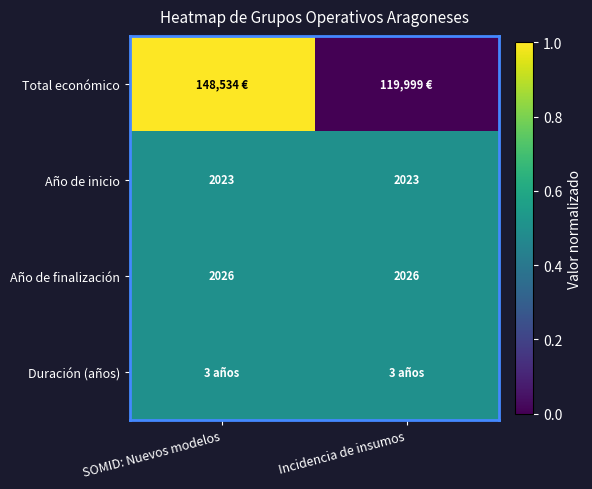

What is the sum of all Año de inicio values?

4046.0